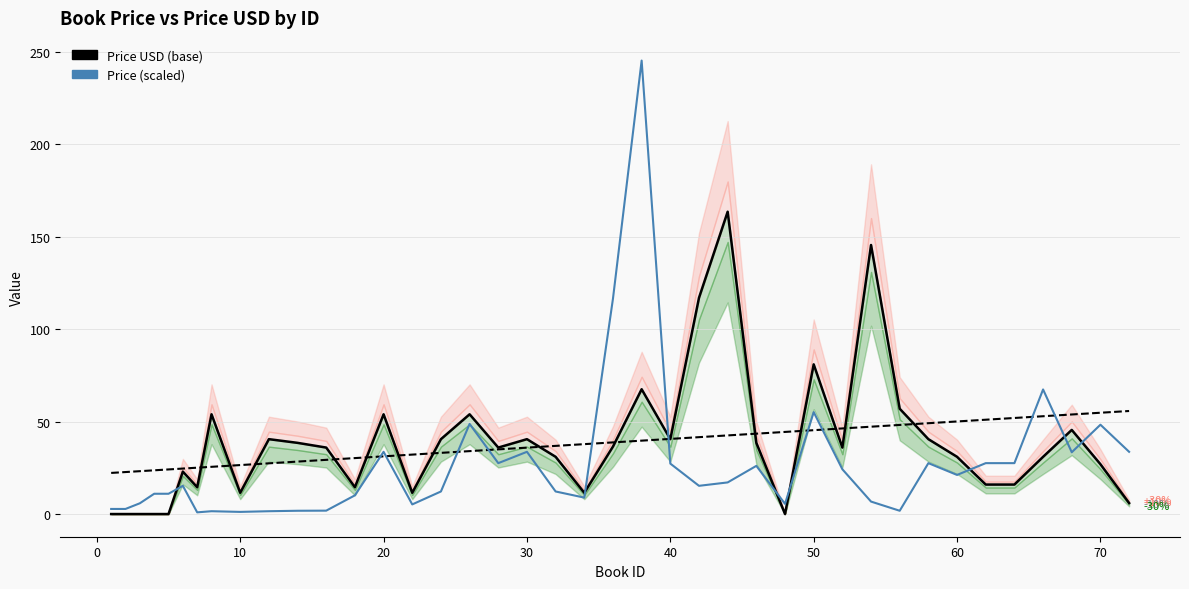

What is the maximum value shown in the chart?

245.2